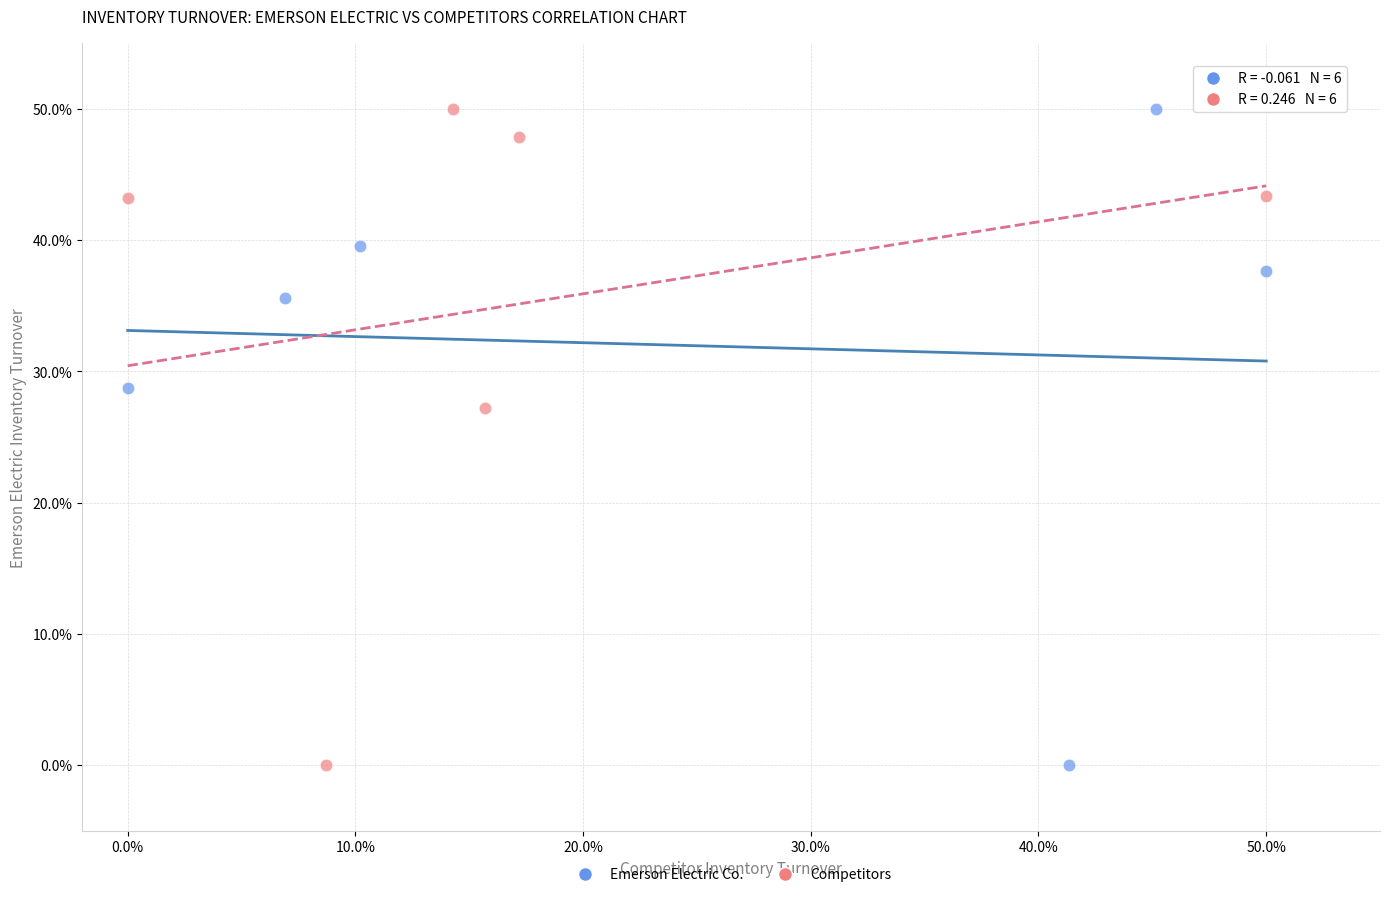

What are all the series names shown in the legend?

Emerson Electric Co., Competitors